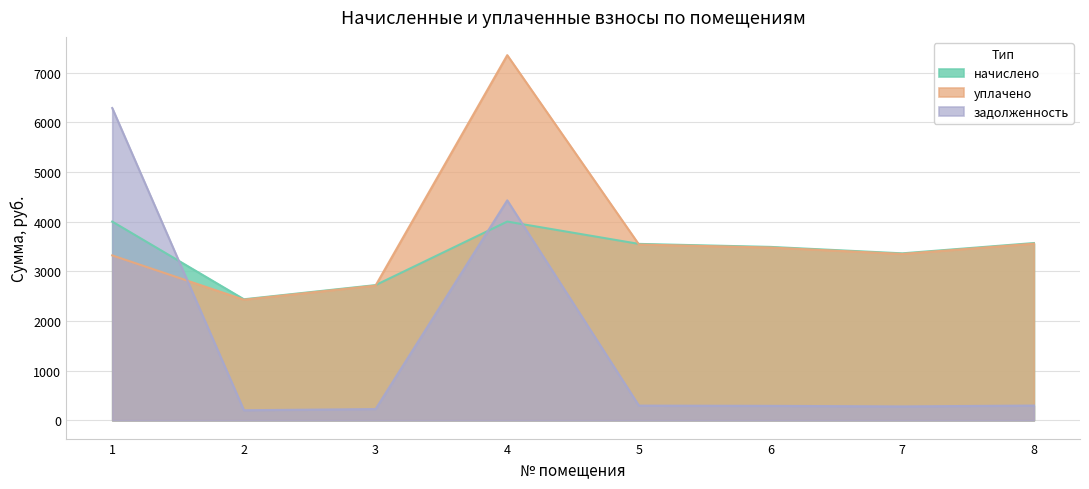

The начислено series shows 4000.3 at 1. True or false?

True